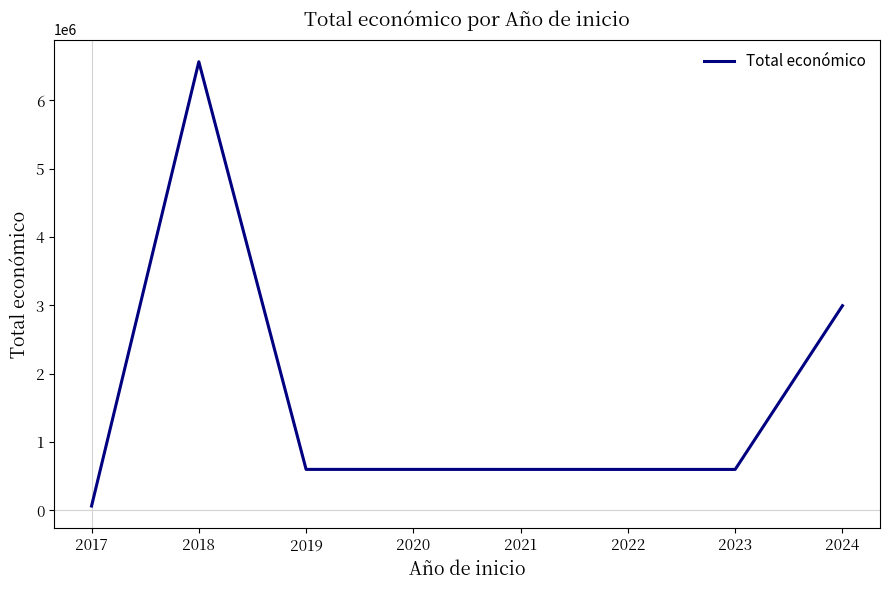

Where is the data nearest to the value 3314769?

2024